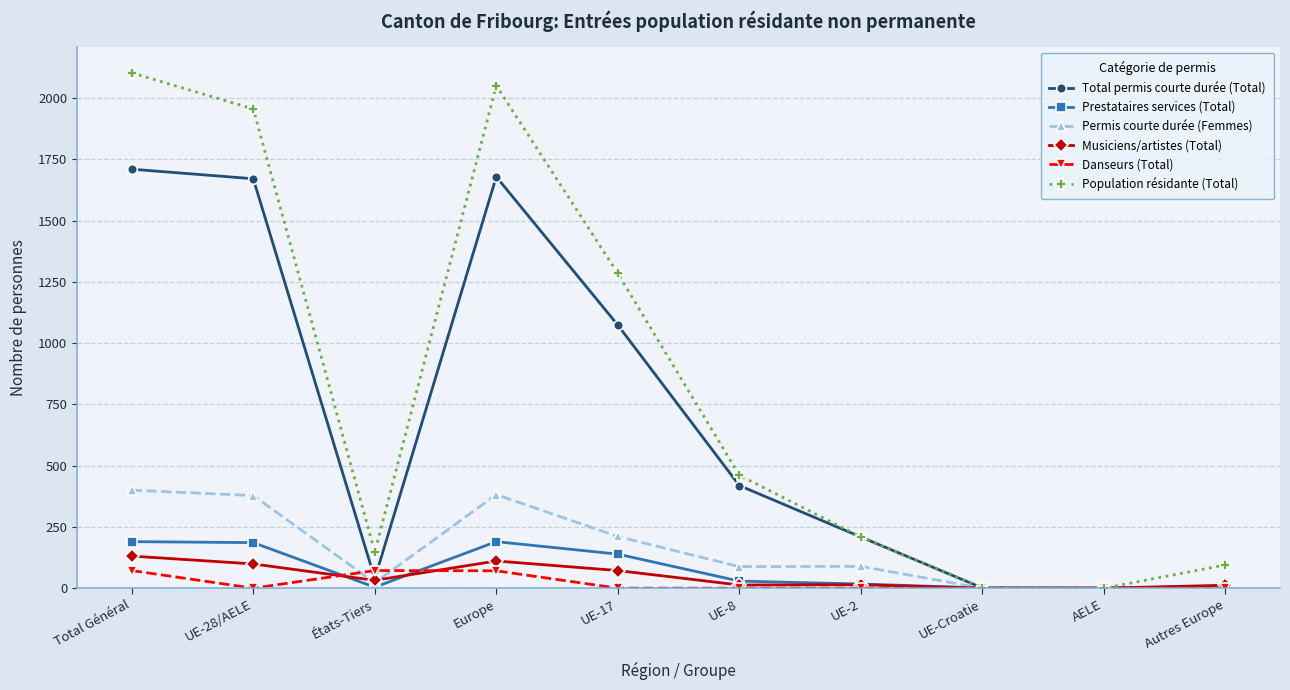

Is it true that Population résidante (Total) equals 2079 at UE-17?

False